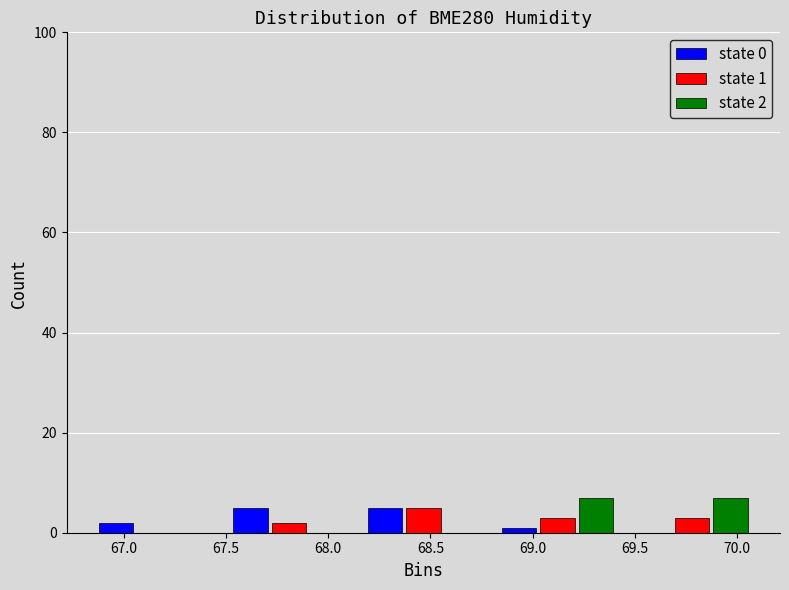

In the state 1 series, which range on the x-axis has the tallest bar?

68.15 to 68.80